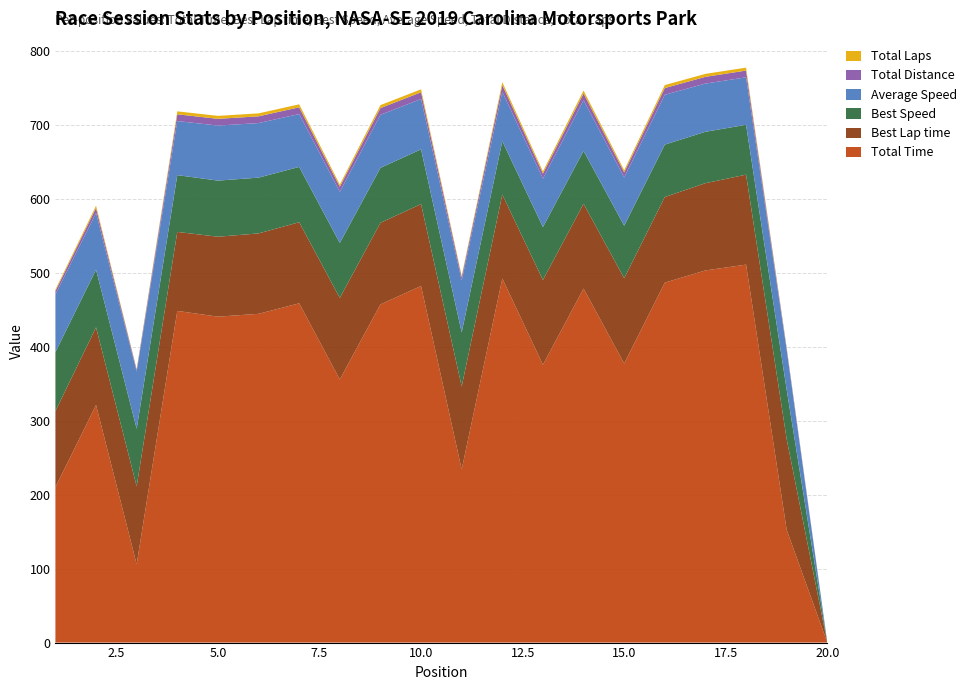

Reading left to right, extract all data points from this chart.

Total Time: 1=210.3	2=321.3	3=106.0	4=448.7	5=440.9	6=444.8	7=459.0	8=355.9	9=457.4	10=482.4	11=234.2	12=492.5	13=375.9	14=479.0	15=377.5	16=487.0	17=503.5	18=511.3	19=152.4	20=0.0
Best Lap time: 1=102.7	2=105.1	3=105.4	4=106.9	5=108.1	6=108.8	7=109.7	8=110.3	9=110.4	10=110.8	11=112.3	12=113.5	13=114.6	14=114.7	15=115.4	16=115.8	17=118.0	18=121.7	19=122.6	20=0.0
Best Speed: 1=79.9	2=78.1	3=77.9	4=76.8	5=75.9	6=75.5	7=74.9	8=74.4	9=74.3	10=74.1	11=73.1	12=72.3	13=71.6	14=71.6	15=71.2	16=70.9	17=69.5	18=67.4	19=67.0	20=0.0
Average Speed: 1=78.1	2=76.6	3=77.5	4=73.2	5=74.5	6=73.8	7=71.5	8=69.2	9=71.8	10=68.1	11=70.1	12=66.7	13=65.5	14=68.5	15=65.2	16=67.4	17=65.2	18=64.2	19=53.8	20=0.0
Total Distance: 1=4.6	2=6.8	3=2.3	4=9.1	5=9.1	6=9.1	7=9.1	8=6.8	9=9.1	10=9.1	11=4.6	12=9.1	13=6.8	14=9.1	15=6.8	16=9.1	17=9.1	18=9.1	19=2.3	20=0.0
Total Laps: 1=2.0	2=3.0	3=1.0	4=4.0	5=4.0	6=4.0	7=4.0	8=3.0	9=4.0	10=4.0	11=2.0	12=4.0	13=3.0	14=4.0	15=3.0	16=4.0	17=4.0	18=4.0	19=1.0	20=0.0